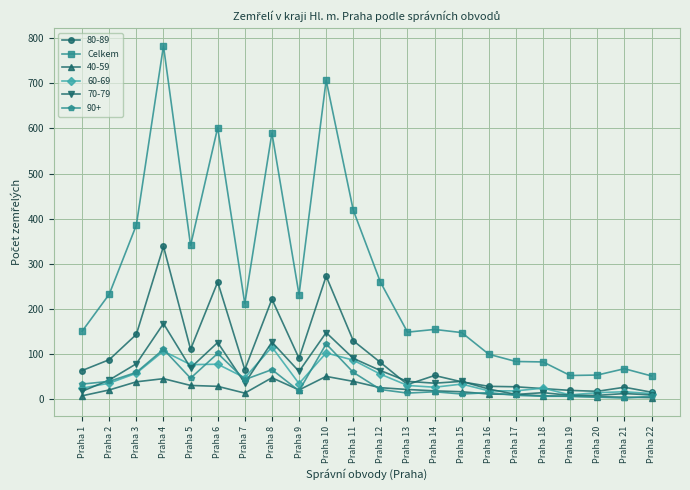

Where is the first local maximum for 90+?

Praha 4